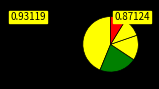

Count the number of slices in the pie.

5